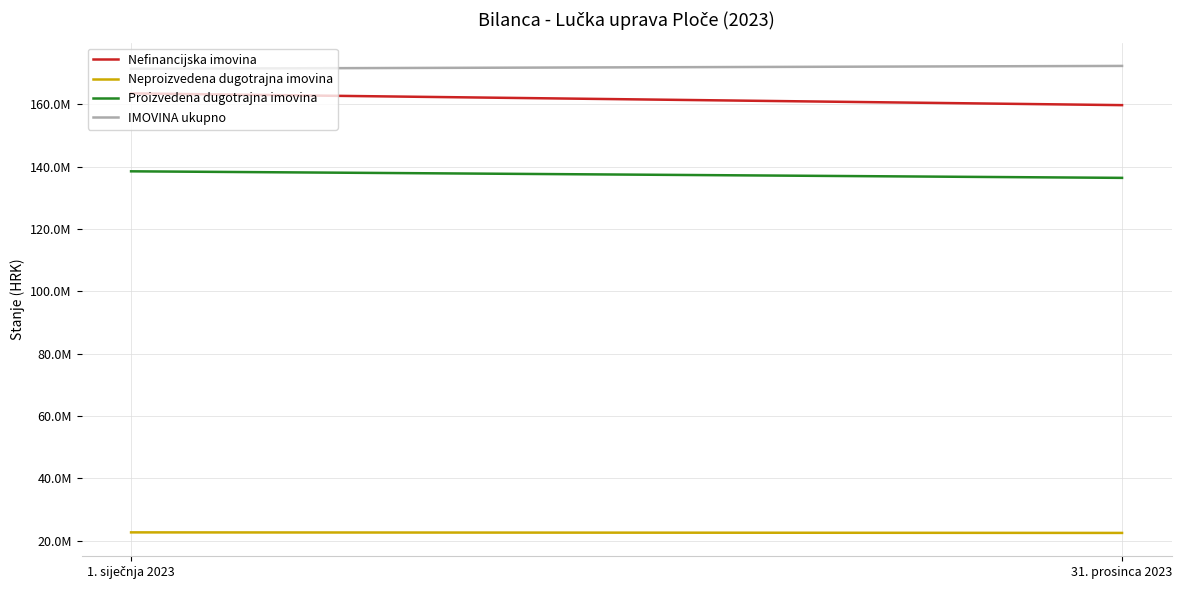

Count the number of categories in the chart.

2